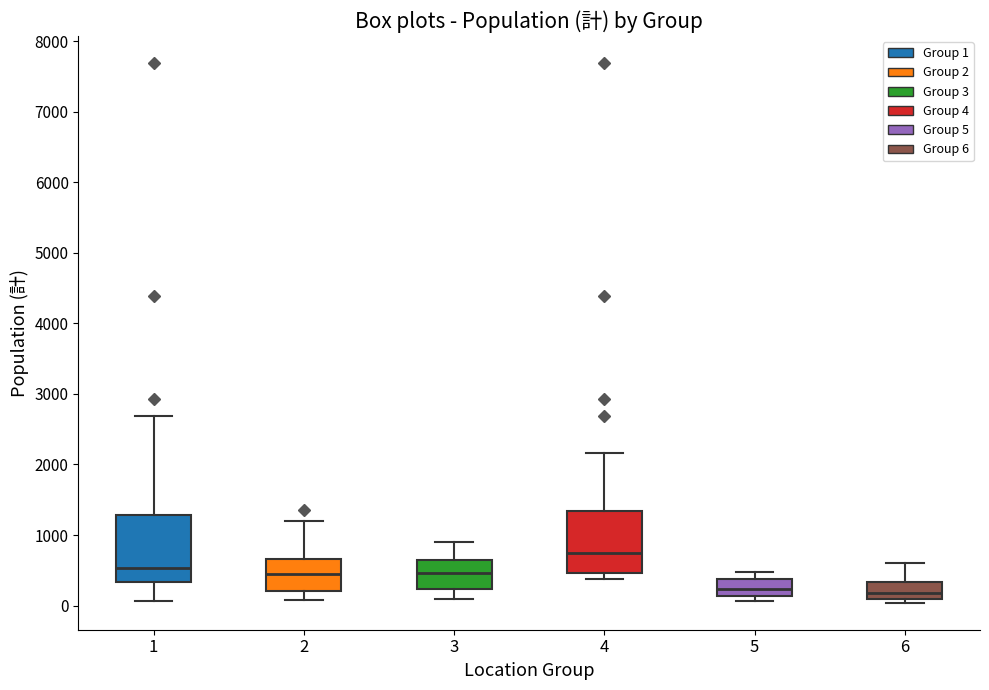

Reading left to right, transcribe this box plot: for each box, give where its median line is, the range the box spans, and where its two whiskers end, as read against the y-axis. The values are not printed on the chart, so give them approximately, as read against the axis.

1: median 500, box 300 to 1300, whiskers 100 to 2700
2: median 400, box 200 to 700, whiskers 100 to 1200
3: median 500, box 200 to 700, whiskers 100 to 900
4: median 700, box 500 to 1300, whiskers 400 to 2200
5: median 200, box 100 to 400, whiskers 100 (just below the box's lower edge) to 500
6: median 200, box 100 to 300, whiskers 0 to 600